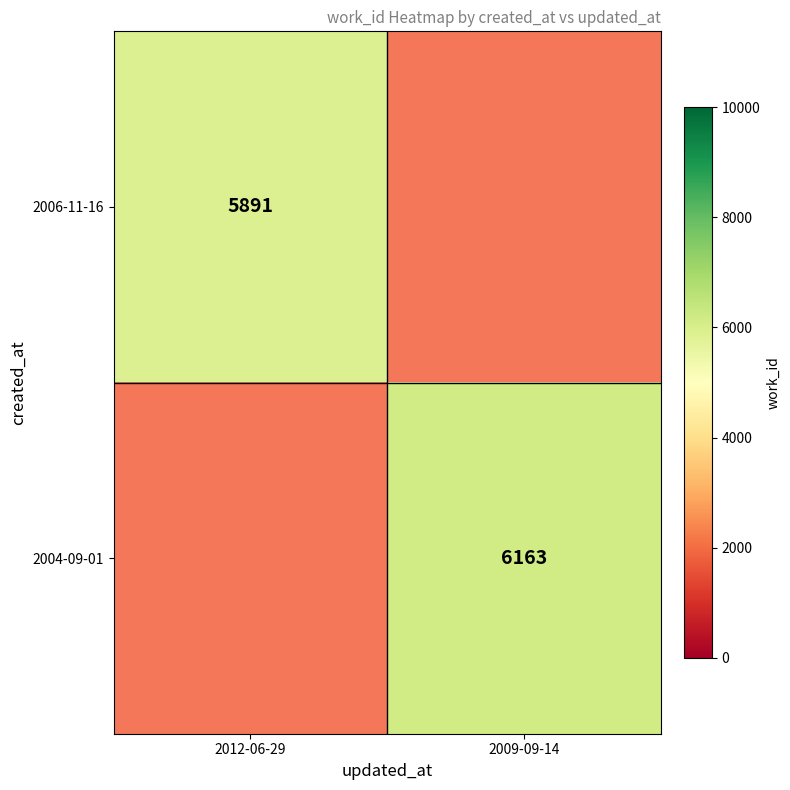

Which has a higher value, 2012-06-29 or 2009-09-14?

2012-06-29